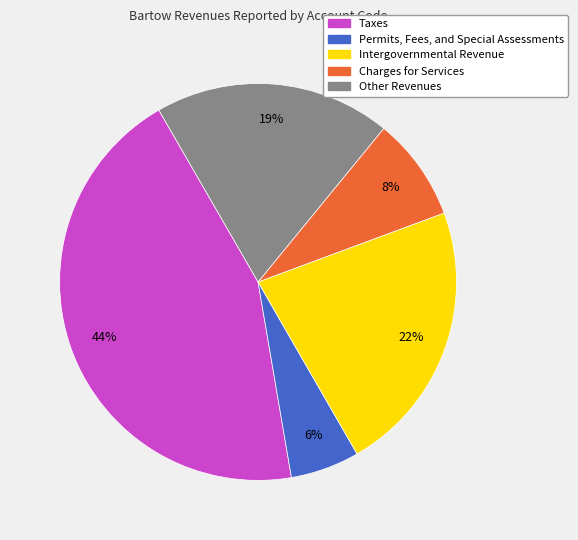

Which has a higher value, Intergovernmental Revenue or Taxes?

Taxes